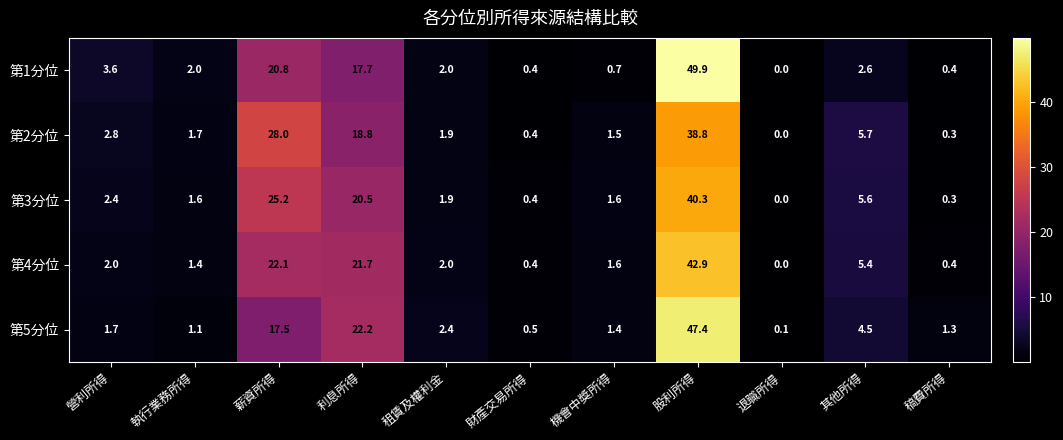

Which series changed the most between 執行業務所得 and 薪資所得?

第2分位